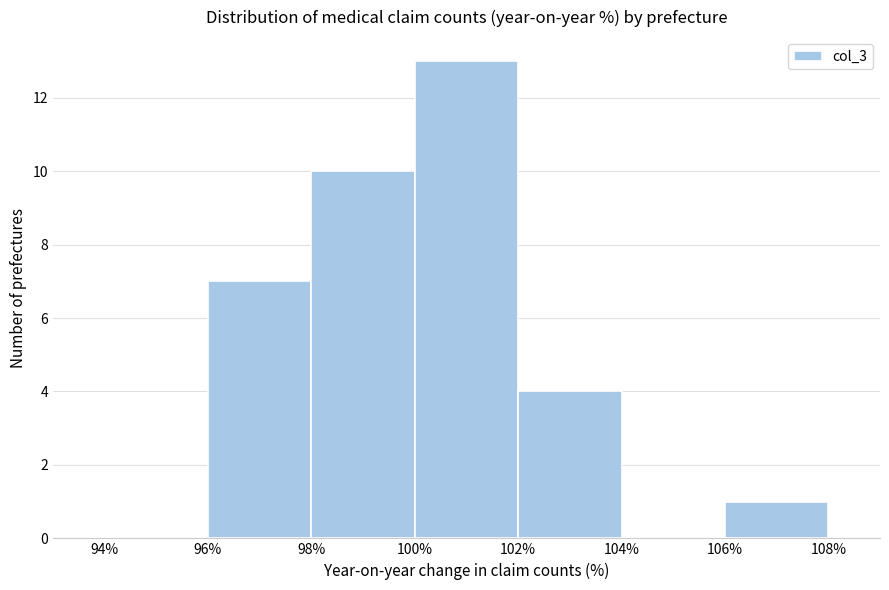

Over which range of the x-axis is the bar tallest?

100% to 102%